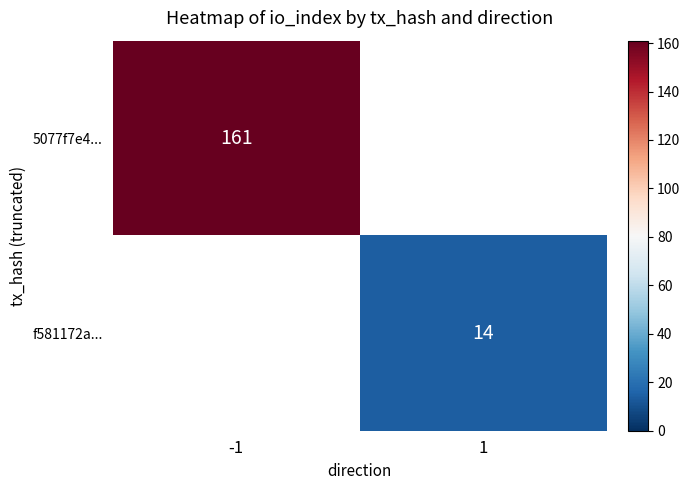

How many distinct data groups are displayed?

2